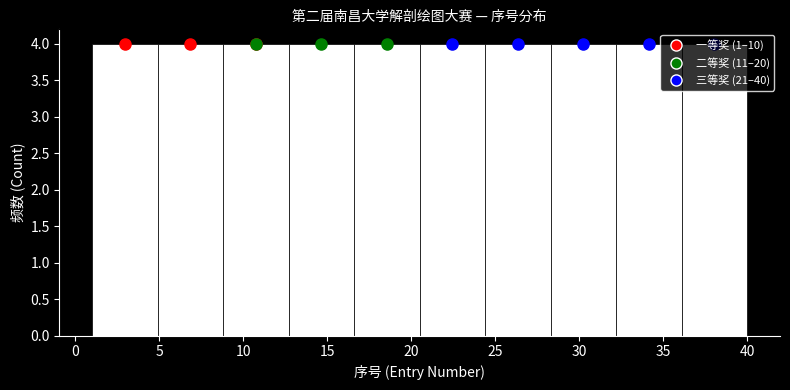

Reading left to right, list every bar in this chart as the range it spans on the x-axis followed by its height. Neither the bar edges nor the heights are printed on the chart, so give them approximately, as read against the axes.

1.0 to 4.9: 4
4.9 to 8.8: 4
8.8 to 12.7: 4
12.7 to 16.6: 4
16.6 to 20.5: 4
20.5 to 24.4: 4
24.4 to 28.3: 4
28.3 to 32.2: 4
32.2 to 36.1: 4
36.1 to 40.0: 4